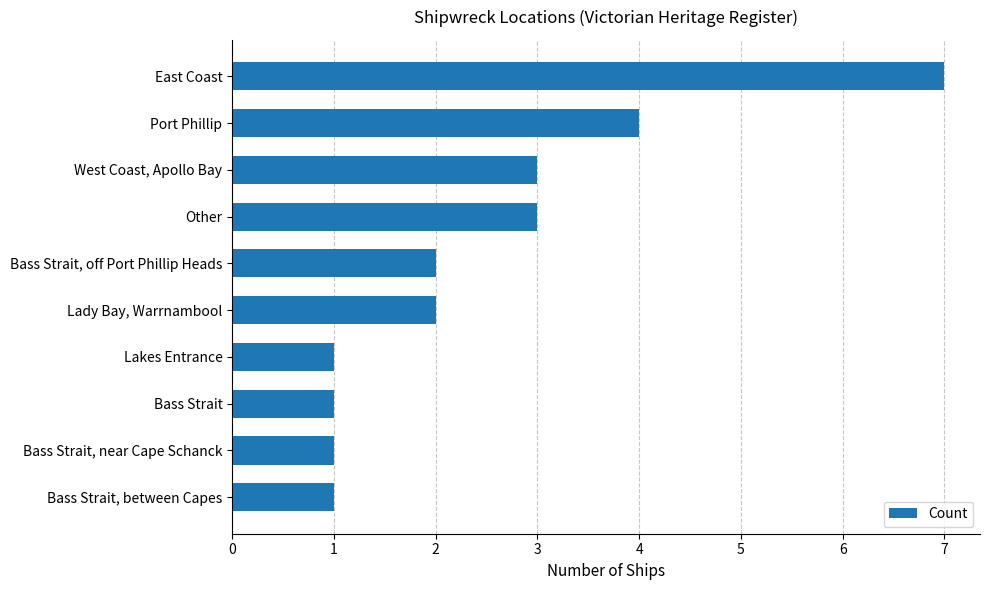

Are the bars horizontal?

Yes